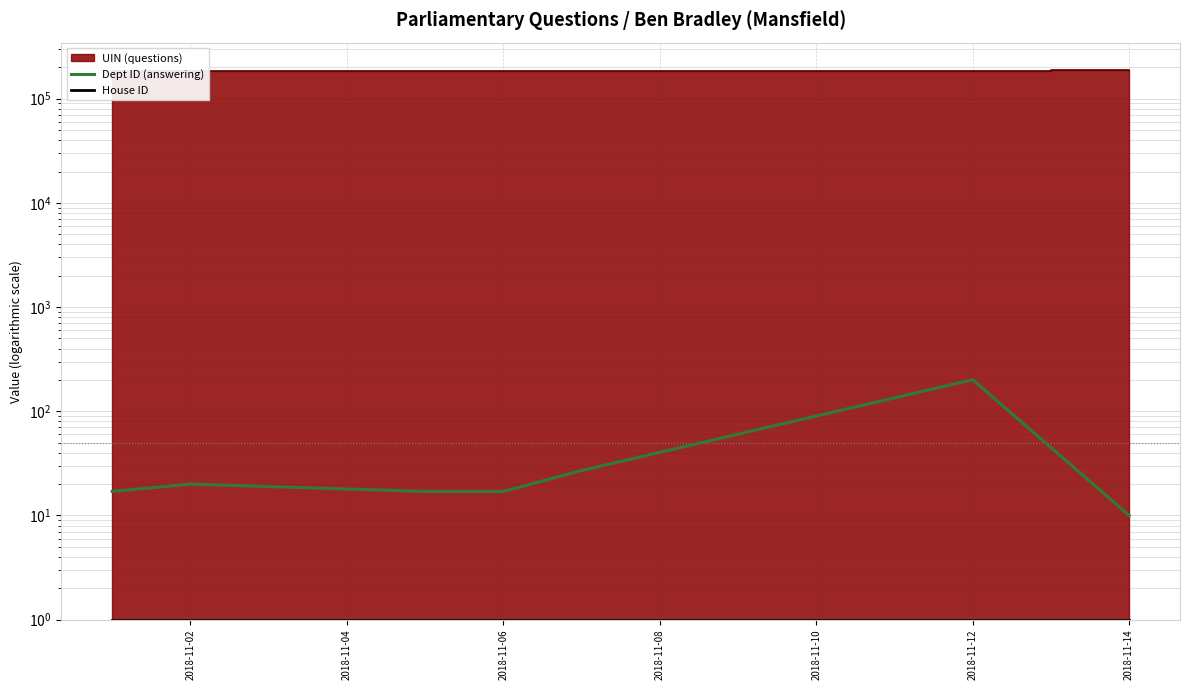

The House ID series shows 0 at 2018-11-02. True or false?

False